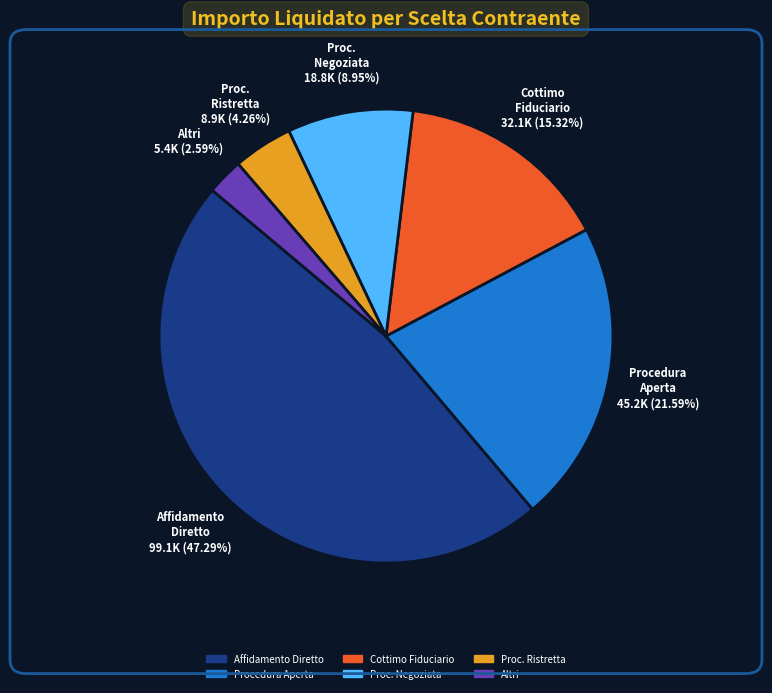

Is there any slice that represents more than half of the pie?

No